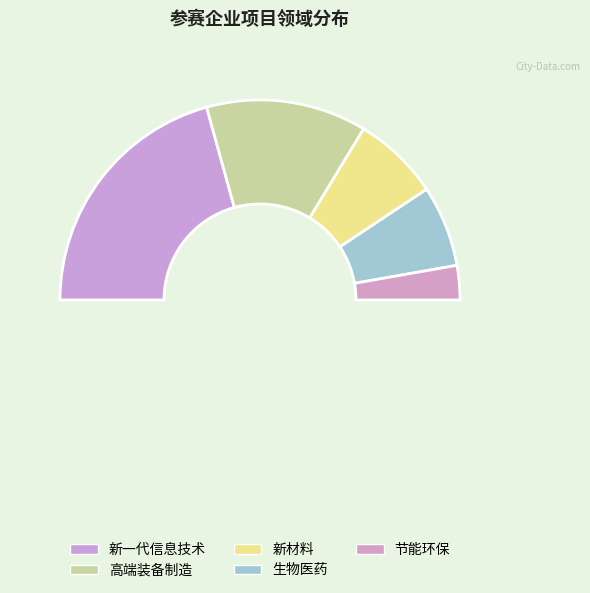

What is the change in value from 高端装备制造 to 新材料?

-41